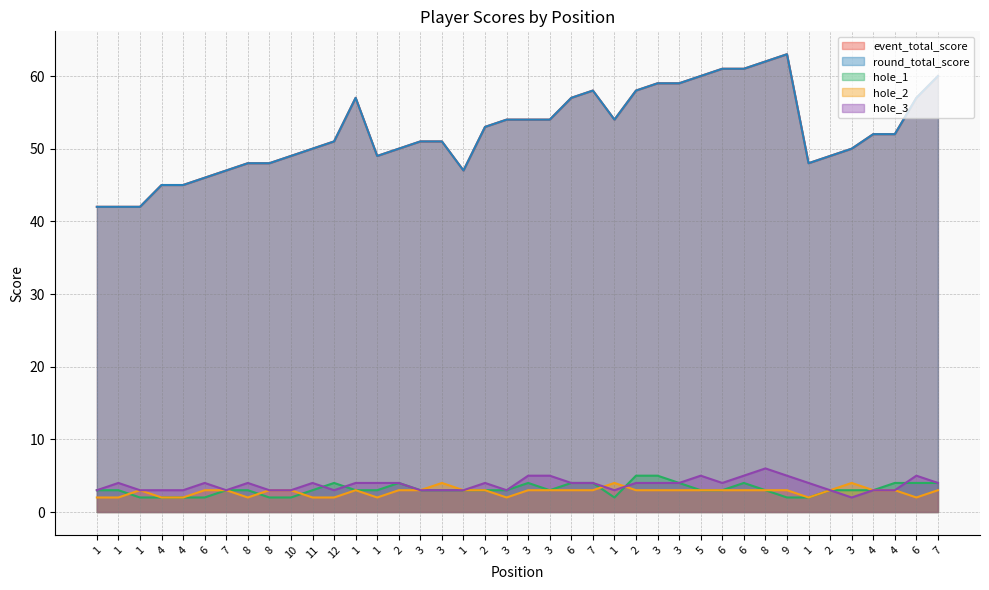

What is the average value of the round_total_score series?

52